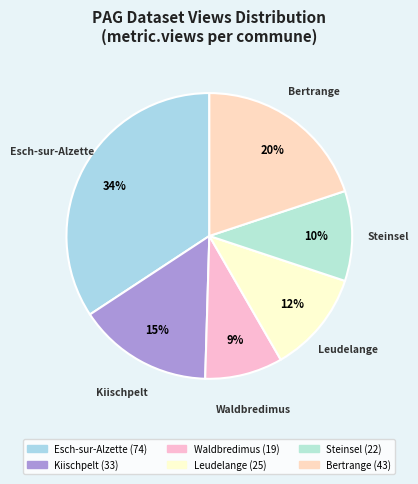

What is the ratio of the value at Kiischpelt to the value at Esch-sur-Alzette?

0.4